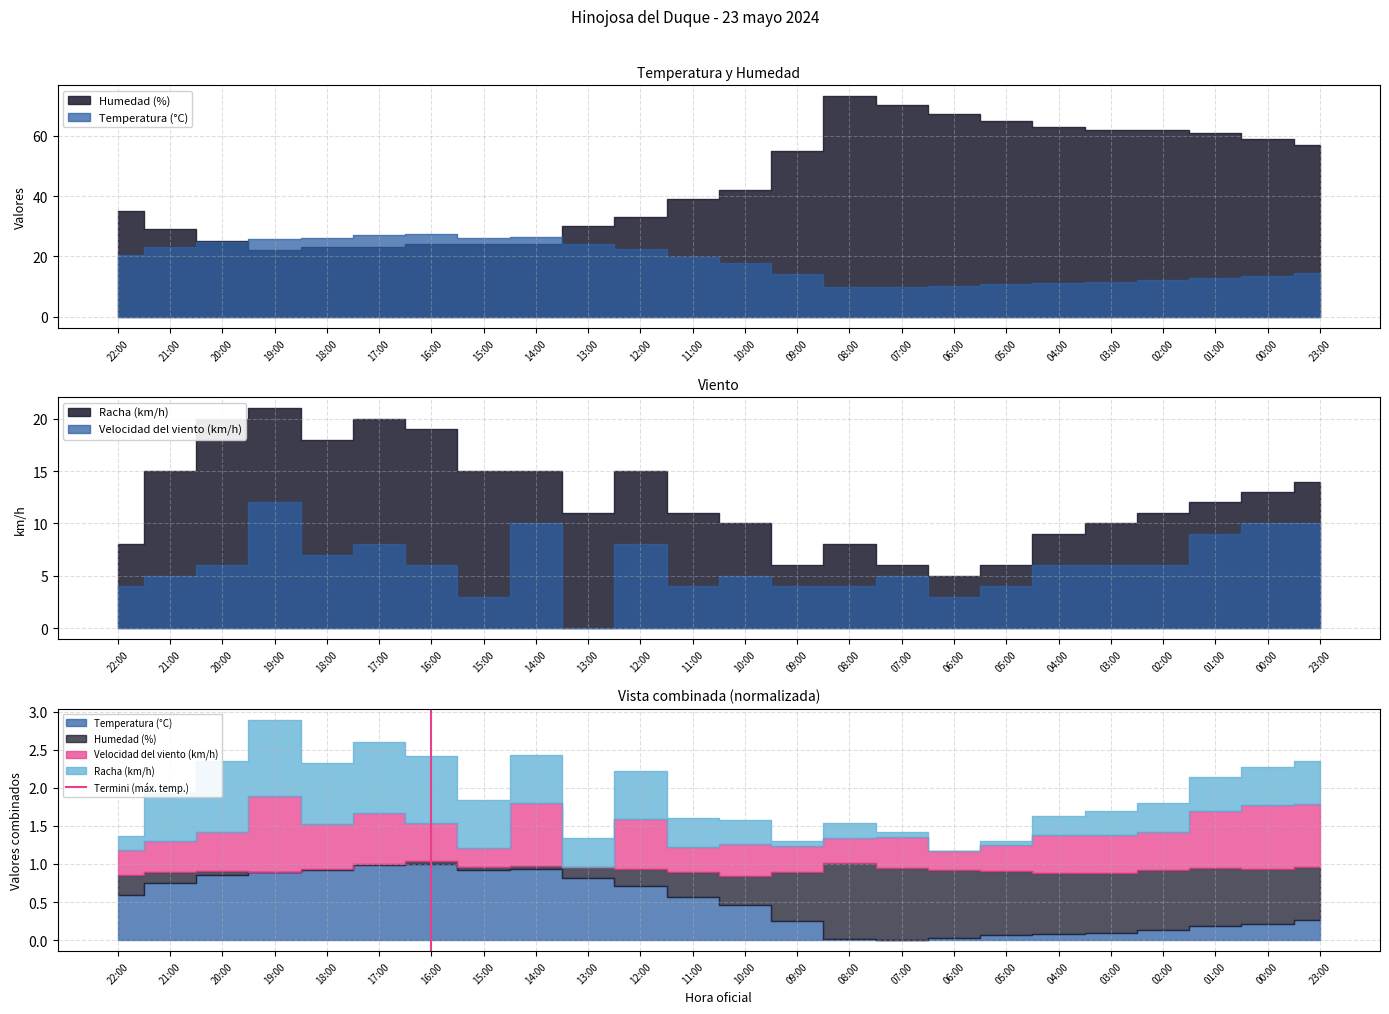

What is the maximum value shown in the chart?

1